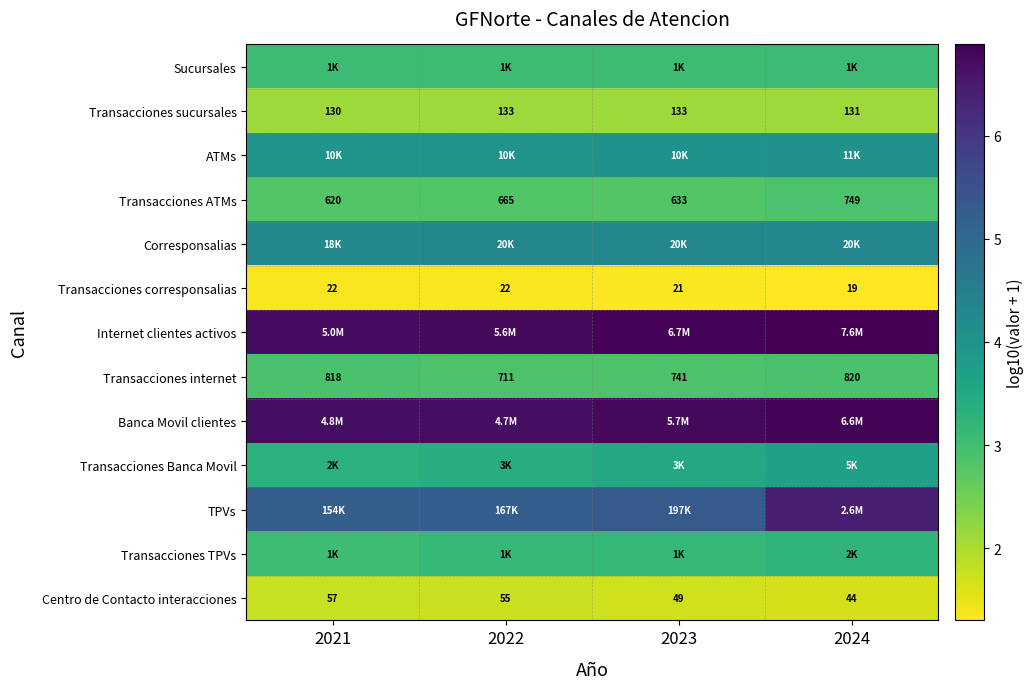

Rank the series at 2022 from lowest to highest value.

Transacciones corresponsalias, Centro de Contacto interacciones, Transacciones sucursales, Transacciones ATMs, Transacciones internet, Sucursales, Transacciones TPVs, Transacciones Banca Movil, ATMs, Corresponsalias, TPVs, Banca Movil clientes, Internet clientes activos